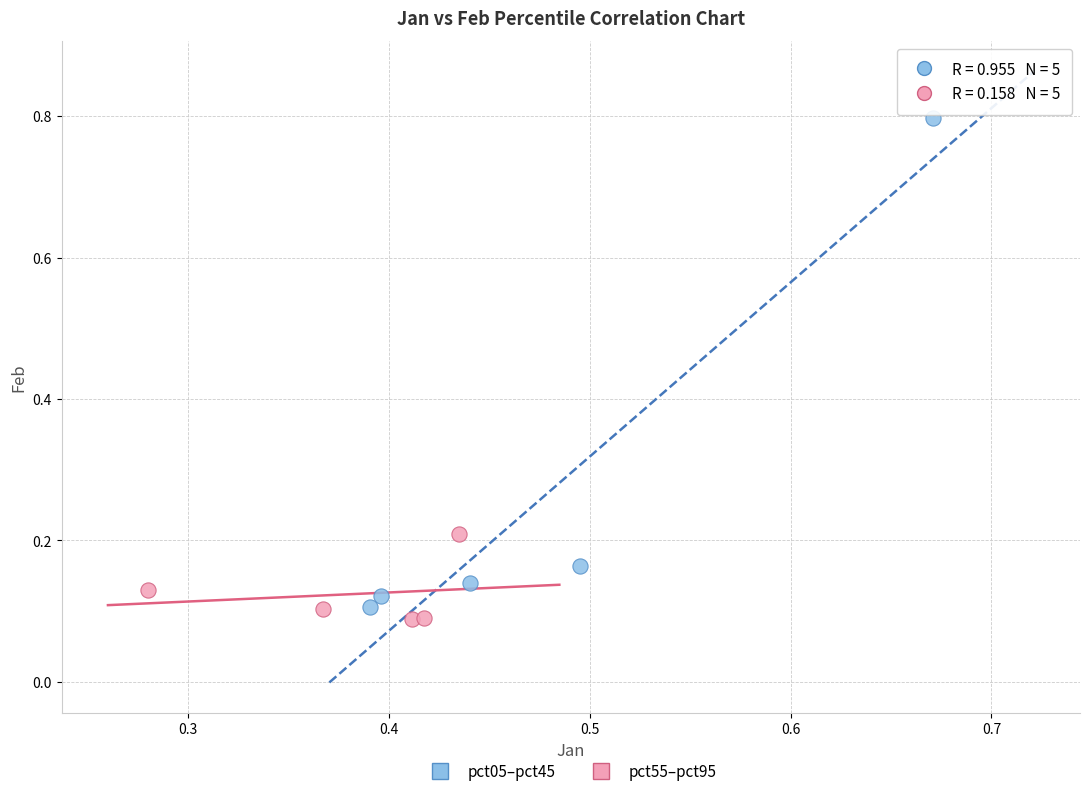

Which series contains the lowest Y value?

pct55–pct95